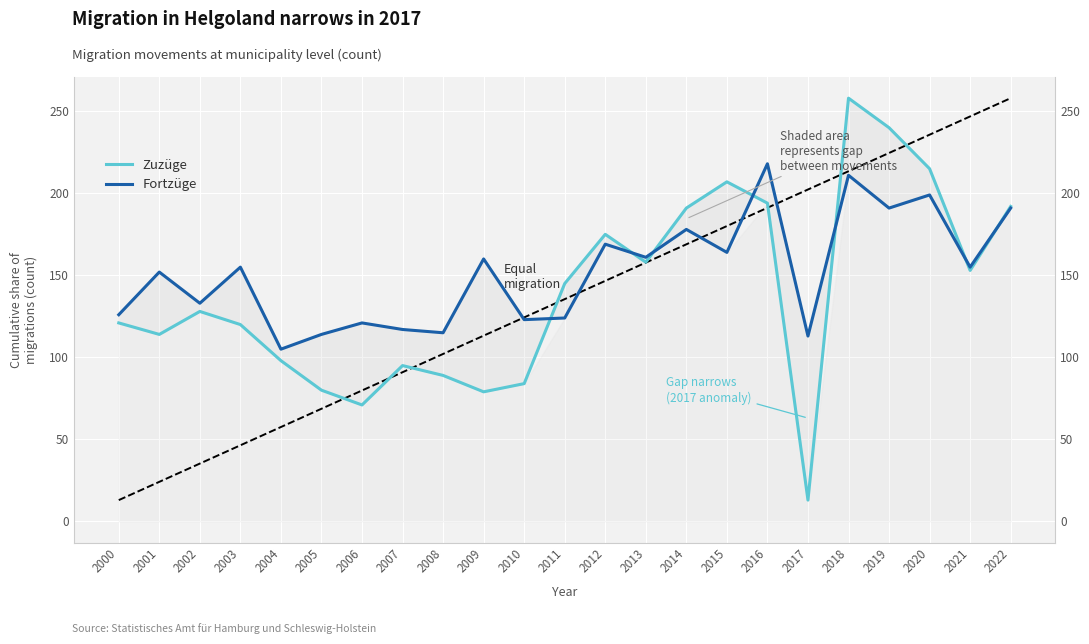

What is the value of the Zuzüge point at the 8th from the left?

95